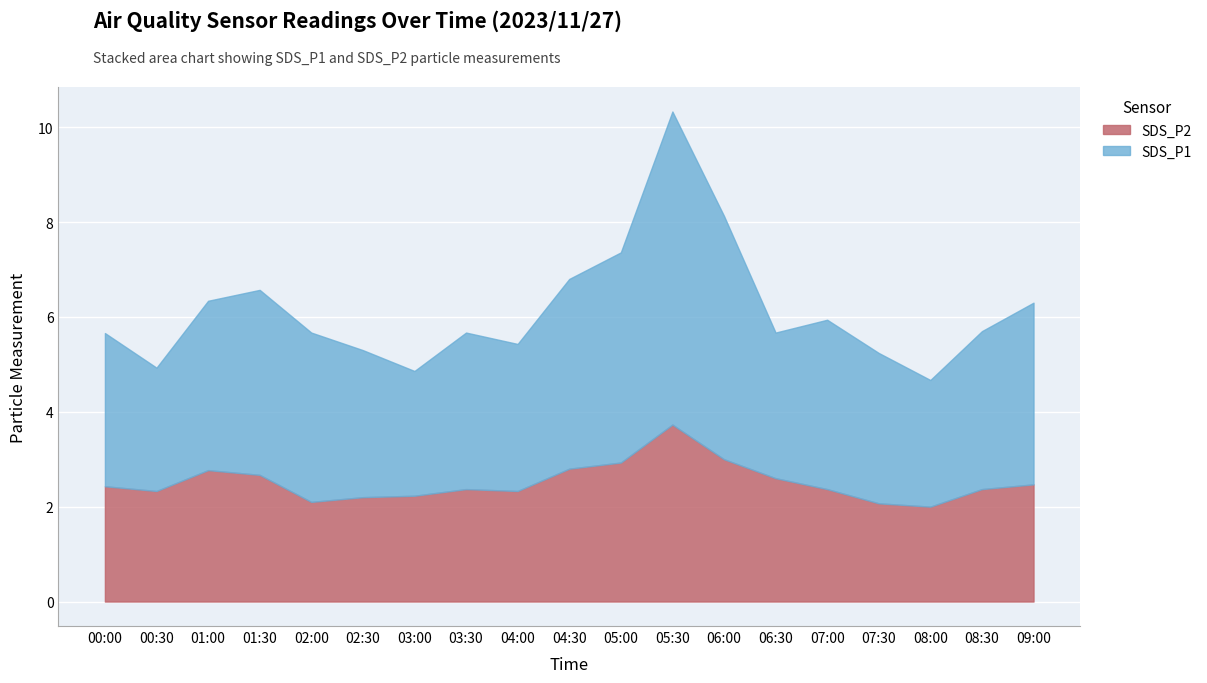

The SDS_P2 series shows 2.4 at 08:30. True or false?

True